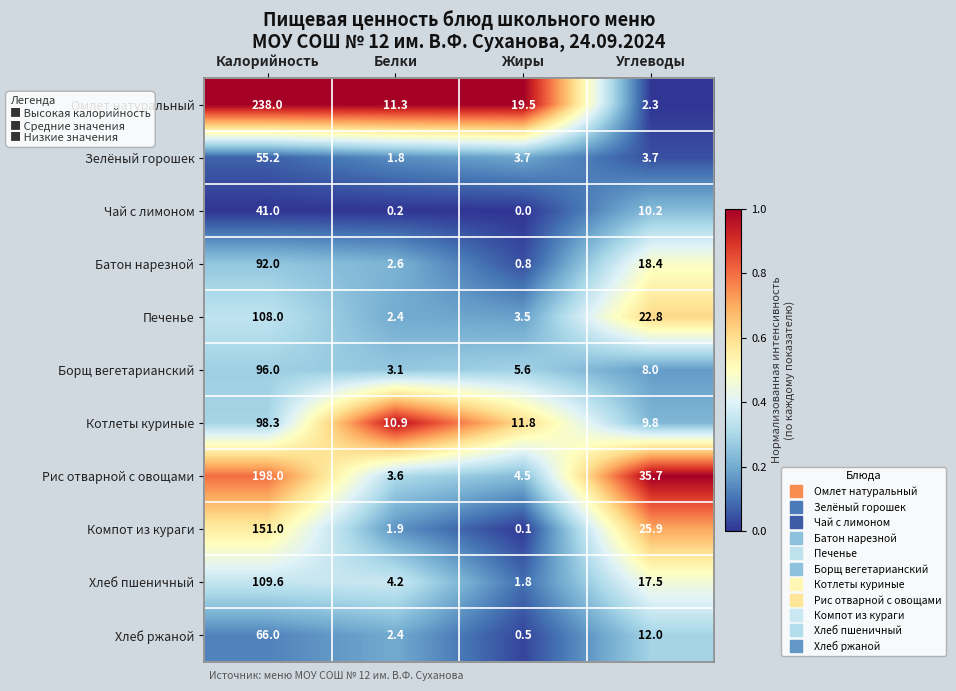

The value of Печенье at Калорийность is 108.0. True or false?

True